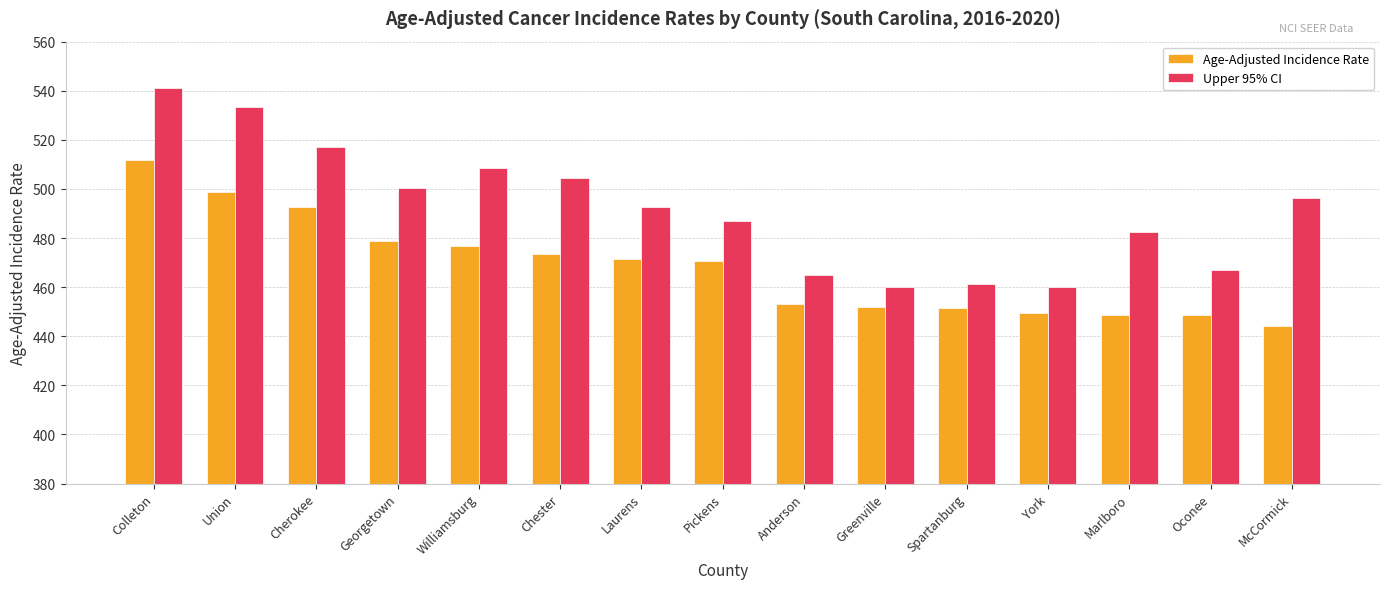

Which series has the widest spread of values?

Upper 95% CI